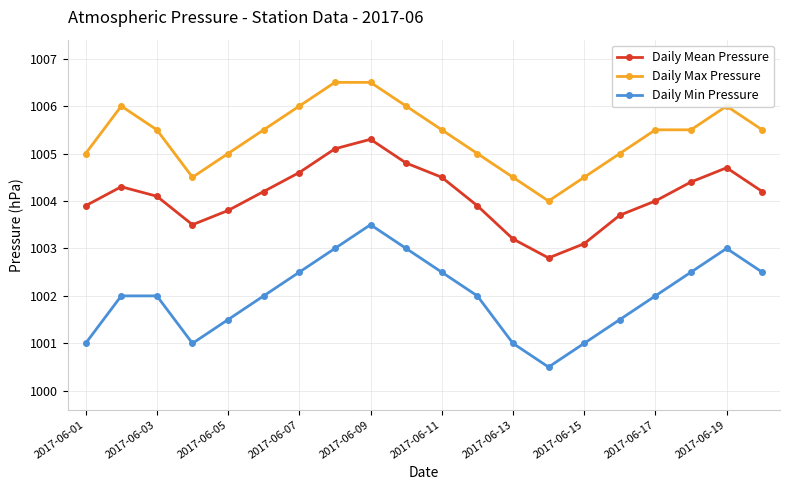

What is the value of the Daily Min Pressure point at the 11th from the left?

1002.5